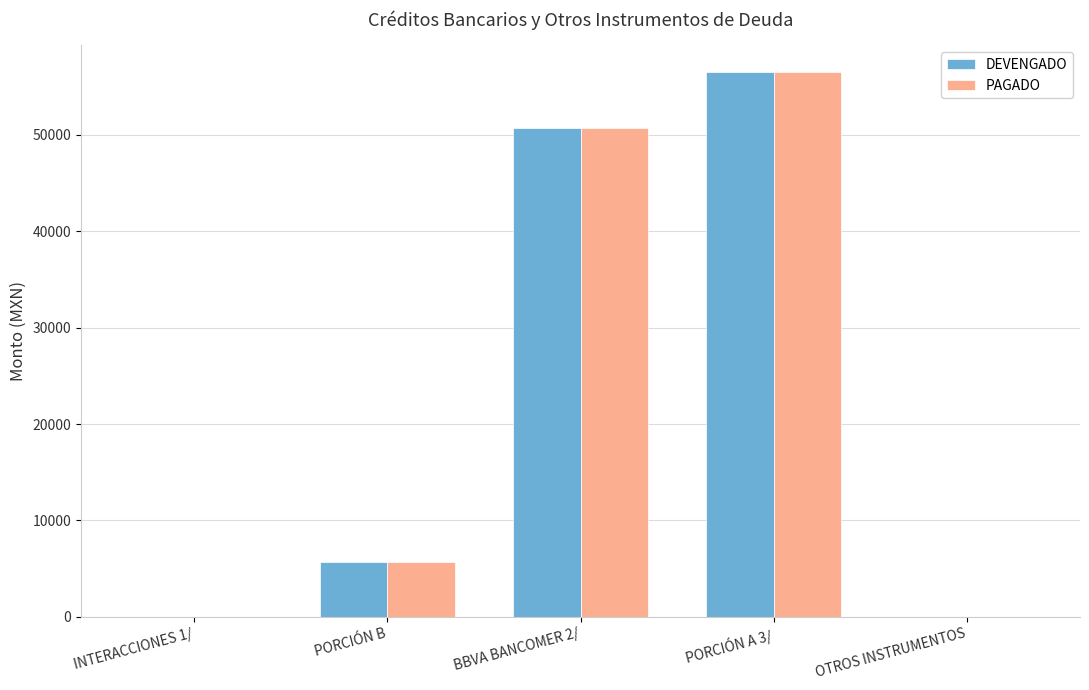

Which category has the highest value across all series?

PORCIÓN A 3/